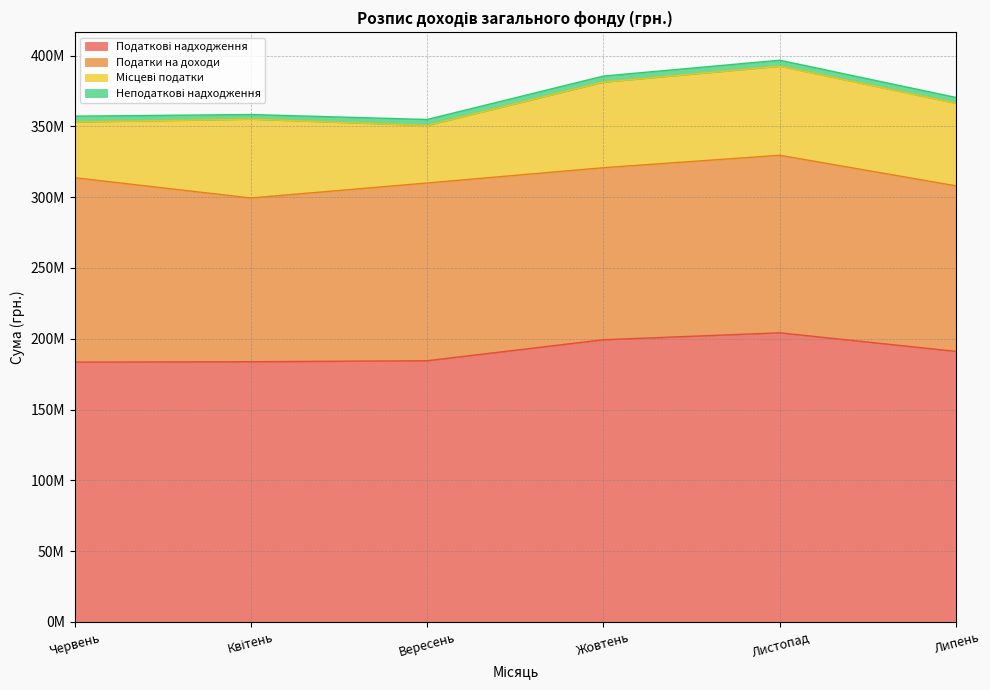

What is the difference between the second highest and minimum values in the Податкові надходження series?

15782000